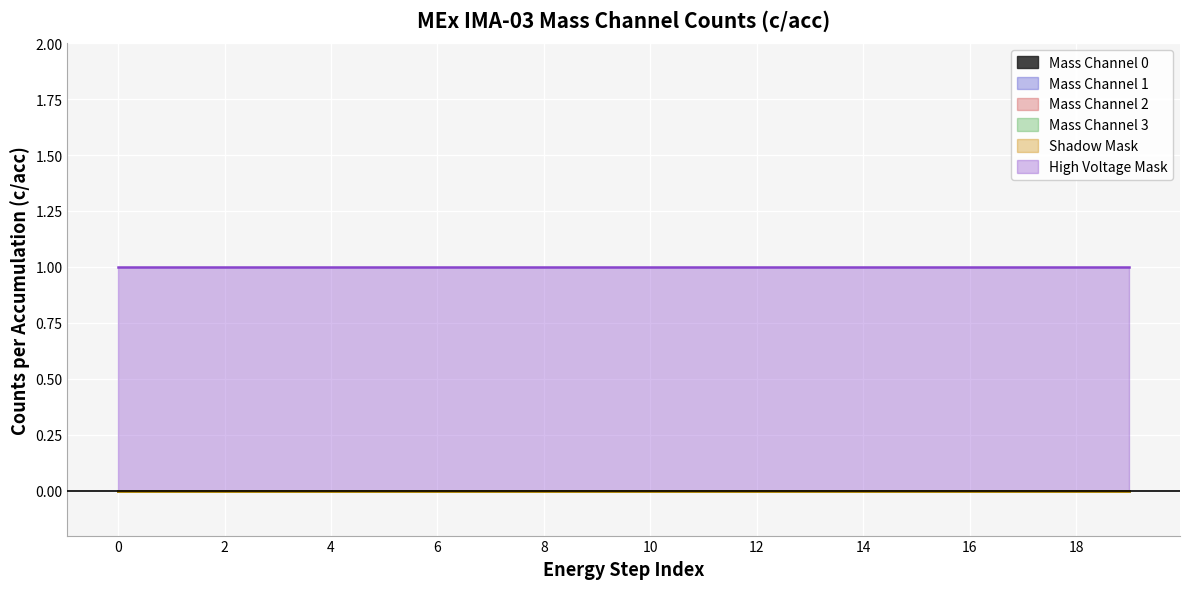

Is it true that Mass Channel 2 equals 0 at 4?

True